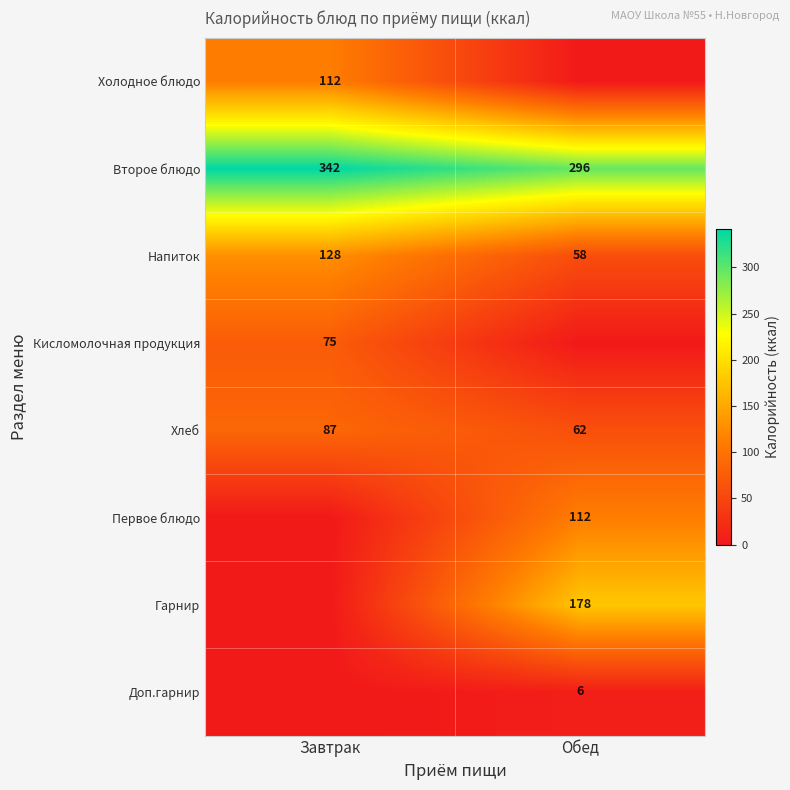

At which category does the chart reach its peak across all series?

Завтрак